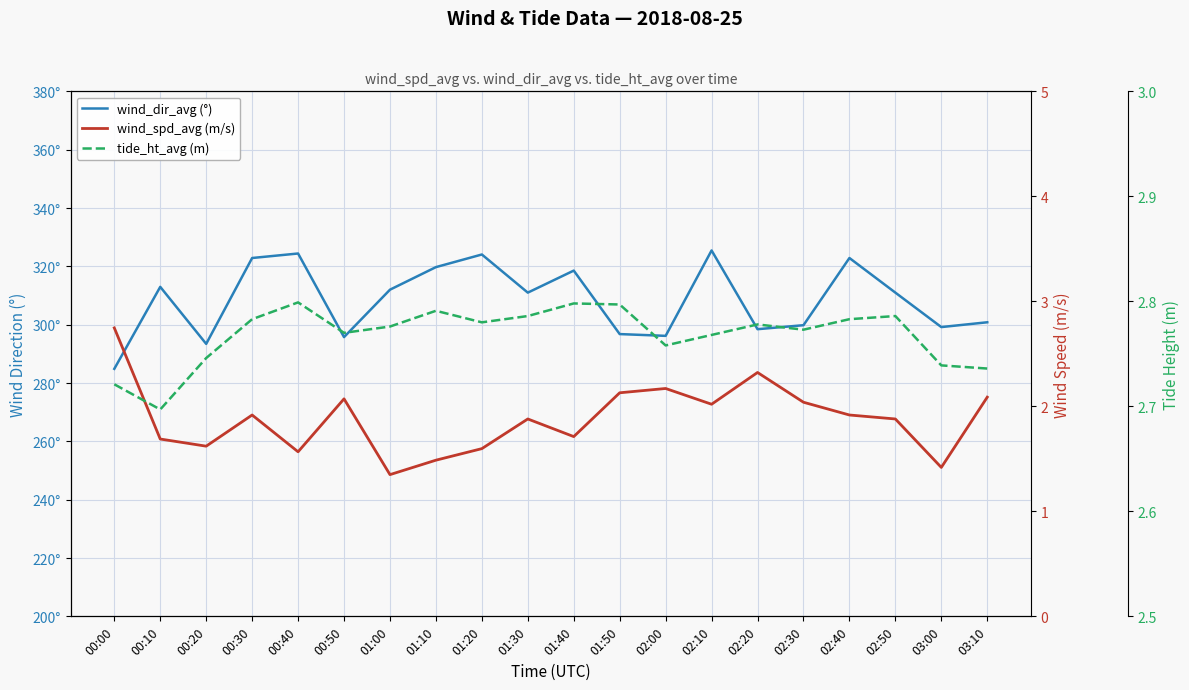

True or false: wind_spd_avg (m/s) and wind_dir_avg (°) intersect in this chart.

False